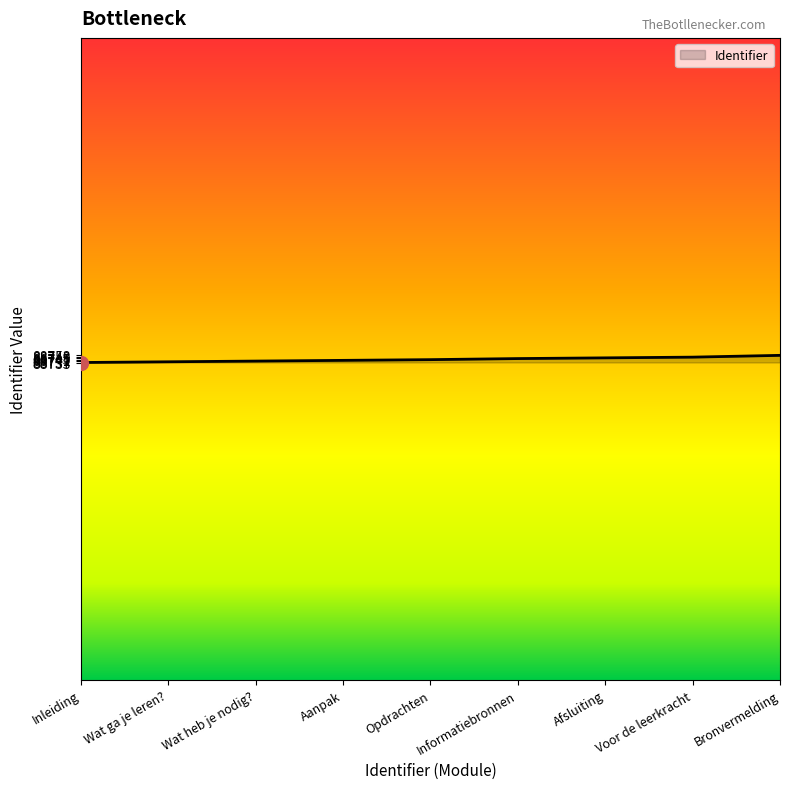

Read the value at Voor de leerkracht.

88748